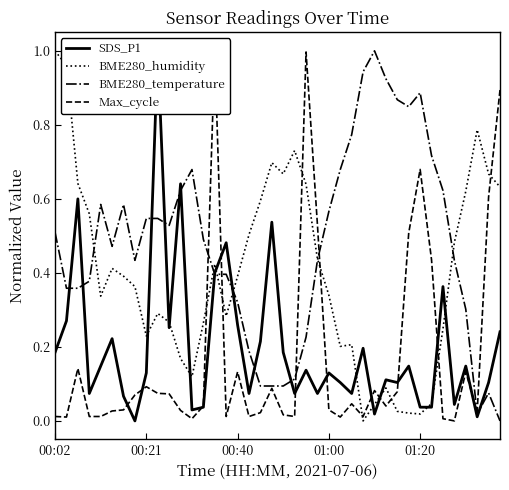

Is it true that BME280_humidity equals 0.1 at 01:00?

False